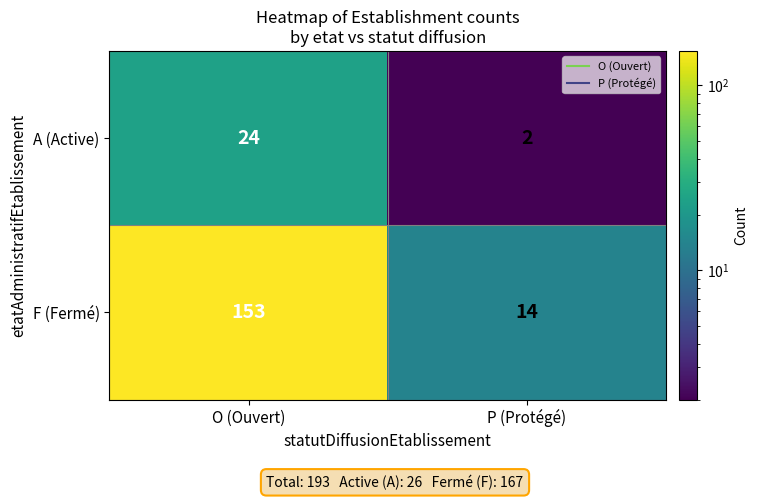

Rank the series by their maximum value, from lowest to highest.

A (Active), F (Fermé)